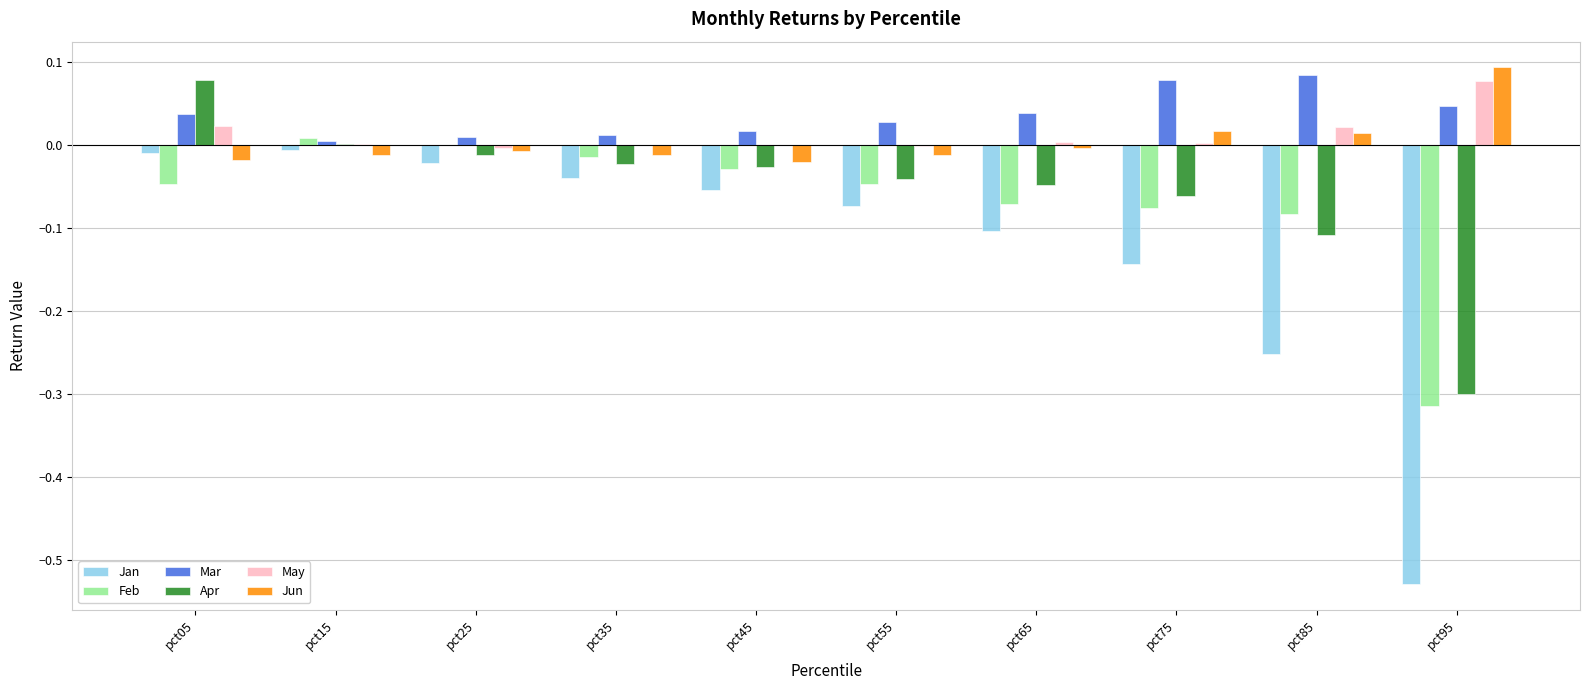

Are the bars horizontal?

No